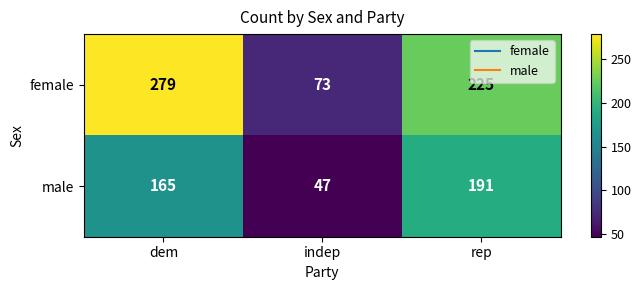

What is the difference between the maximum and minimum values in the male series?

144